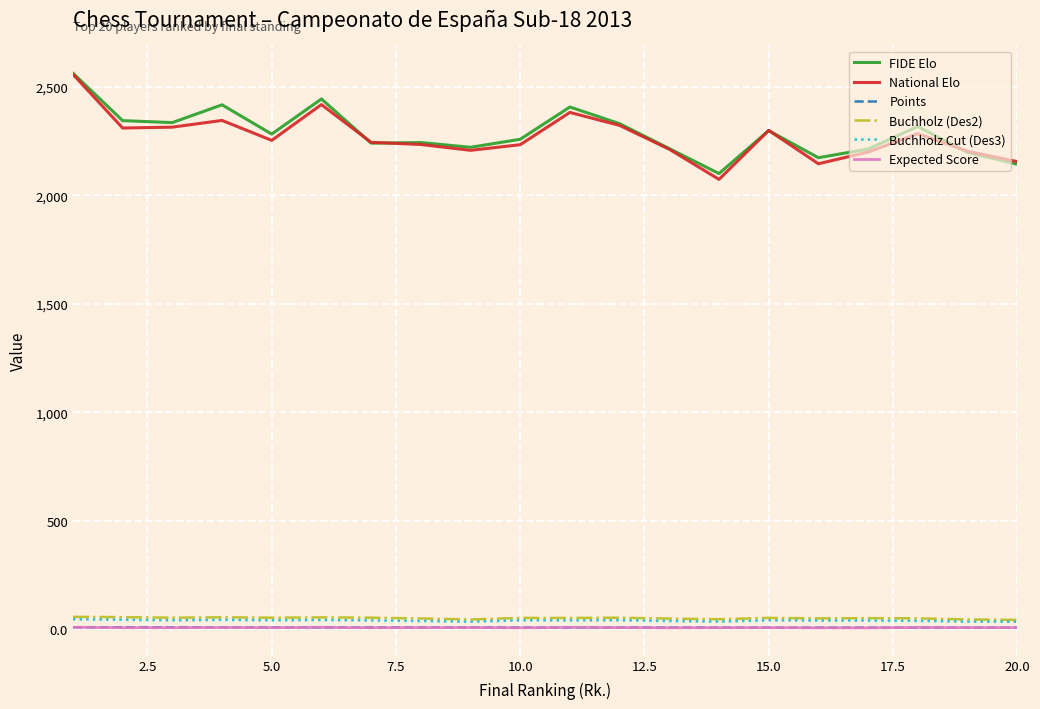

True or false: FIDE Elo and Expected Score intersect in this chart.

False